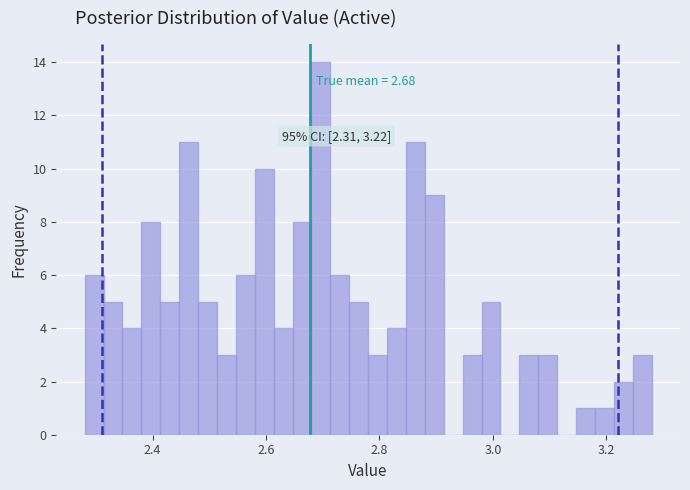

Read against the x-axis, roughly where is the centre of the tallest bar?

2.70